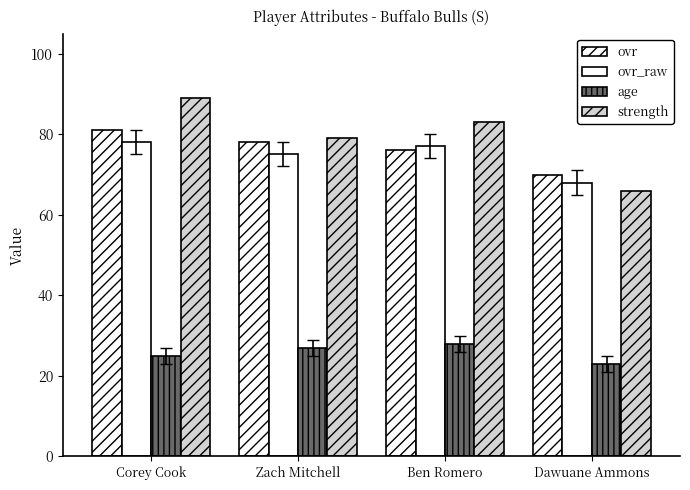

Reading left to right, what are all the values shown in this chart?

ovr: 81	78	76	70
ovr_raw: 78	75	77	68
age: 25	27	28	23
strength: 89	79	83	66